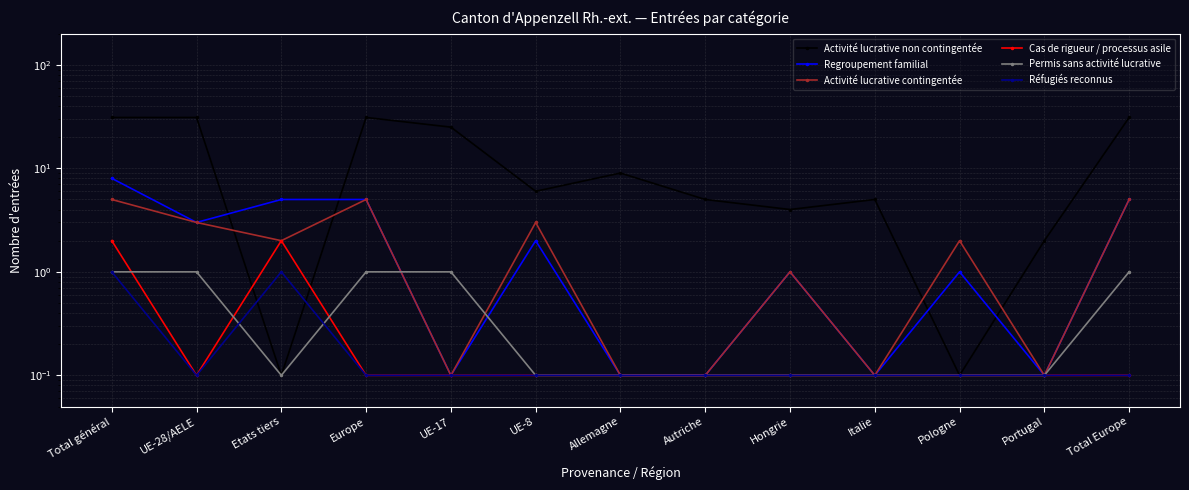

What are all the series names shown in the legend?

Activité lucrative non contingentée, Regroupement familial, Activité lucrative contingentée, Cas de rigueur / processus asile, Permis sans activité lucrative, Réfugiés reconnus